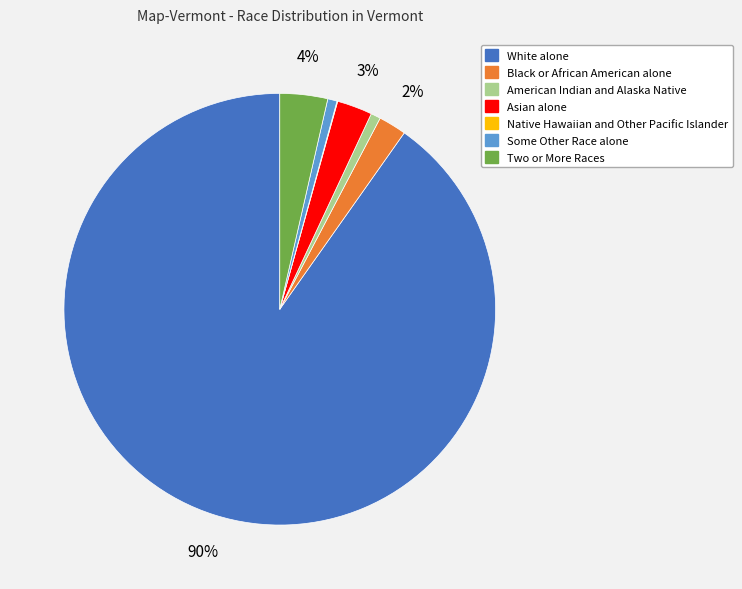

Is it true that White alone is 99% of the pie?

False